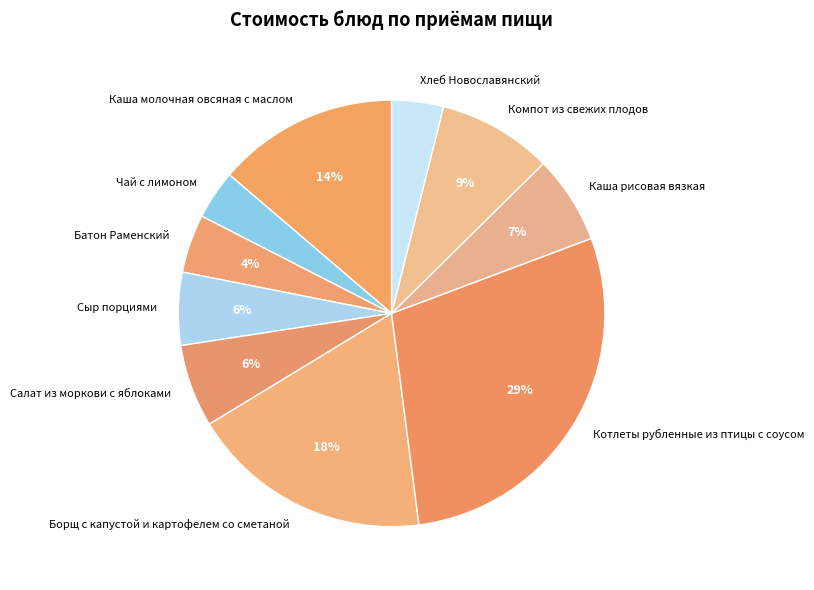

Combined, do Компот из свежих плодов and Батон Раменский account for over 50%?

No